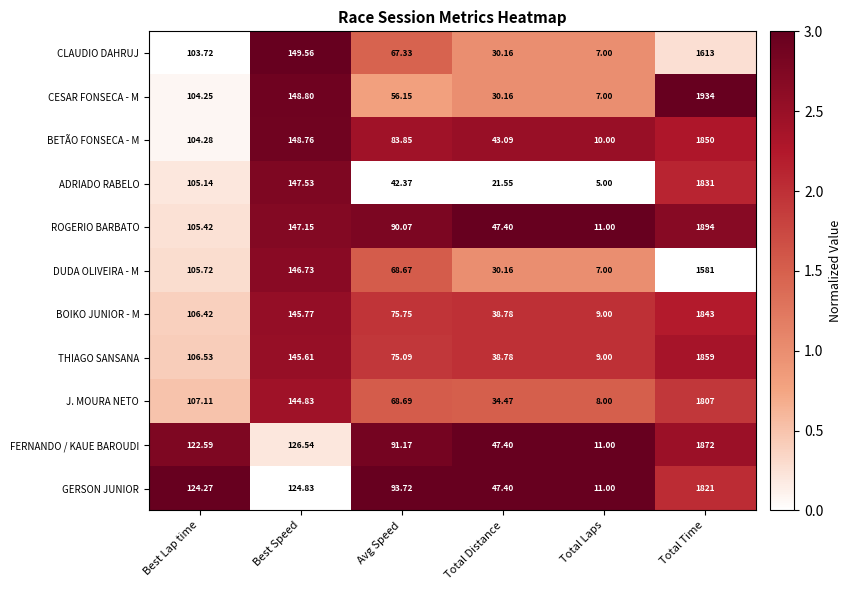

List the series in order of their peak value, lowest first.

DUDA OLIVEIRA - M, CLAUDIO DAHRUJ, J. MOURA NETO, GERSON JUNIOR, ADRIADO RABELO, BOIKO JUNIOR - M, BETÃO FONSECA - M, THIAGO SANSANA, FERNANDO / KAUE BAROUDI, ROGERIO BARBATO, CESAR FONSECA - M